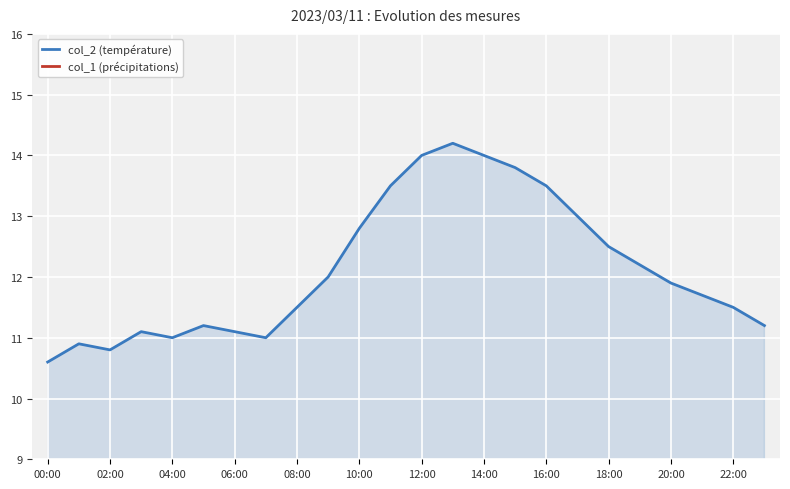

What is the label of the 24th point from the right?

00:00